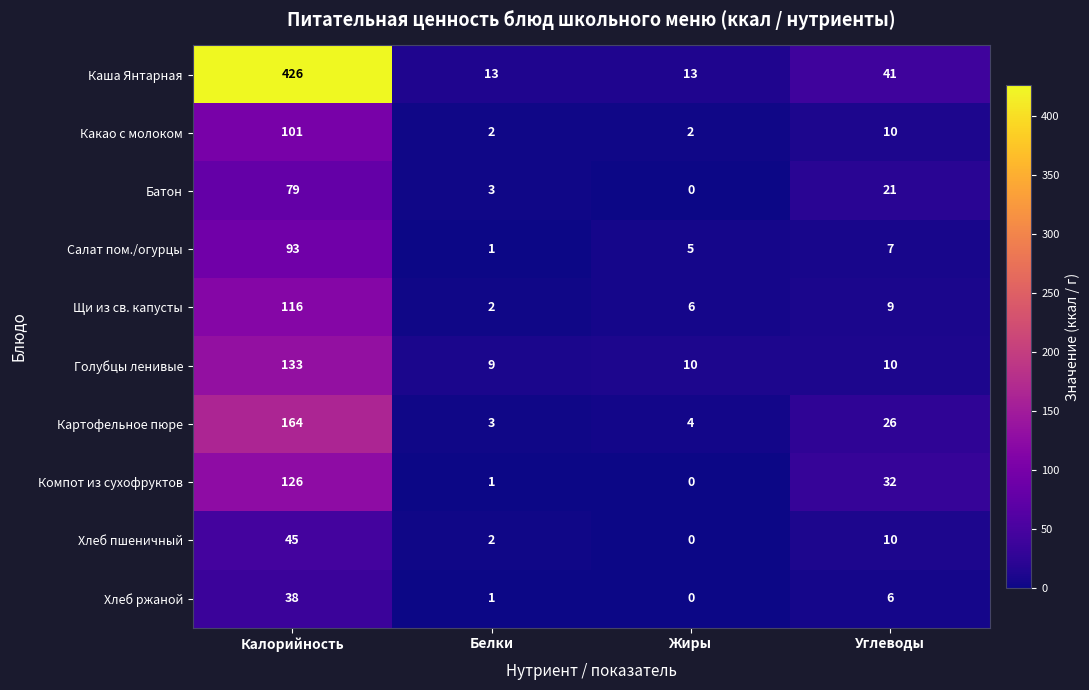

Which series has the largest range (max minus min)?

Каша Янтарная